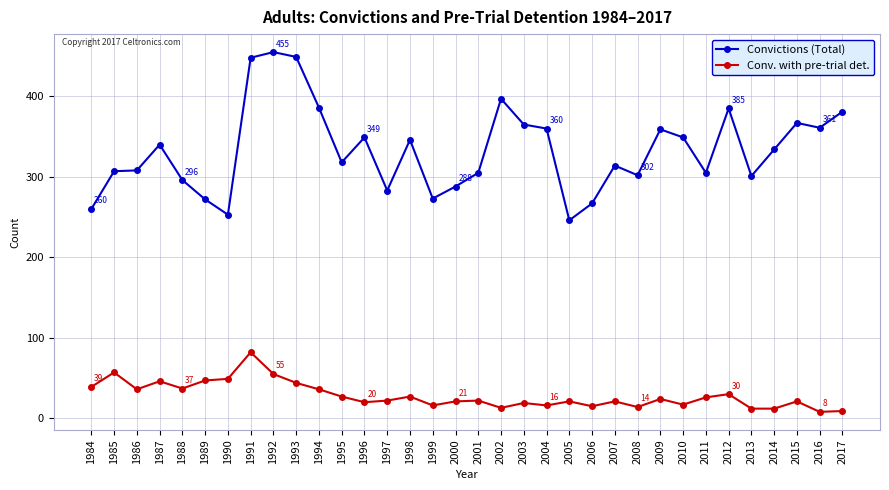

The Conv. with pre-trial det. series shows 46 at 1987. True or false?

True